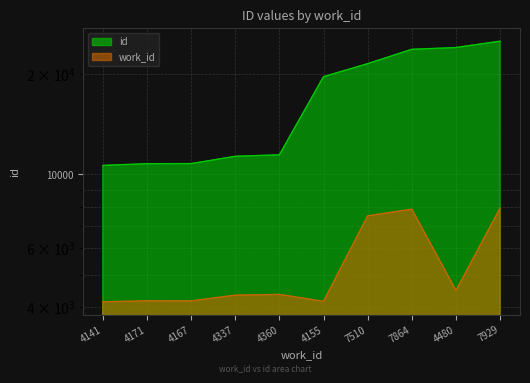

True or false: work_id and id intersect in this chart.

False